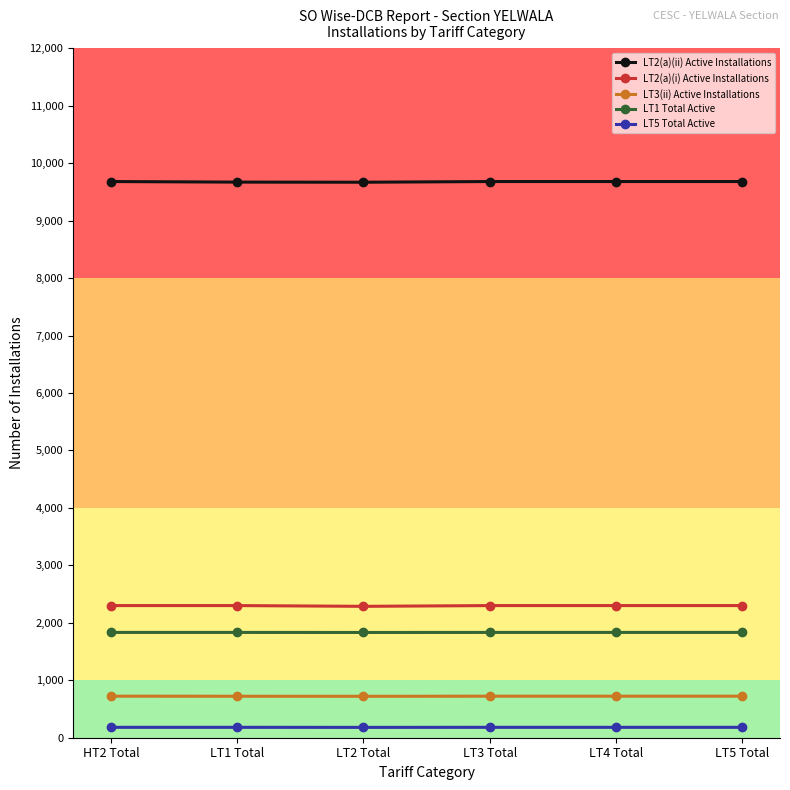

What is the sum of all LT3(ii) Active Installations values?

4335